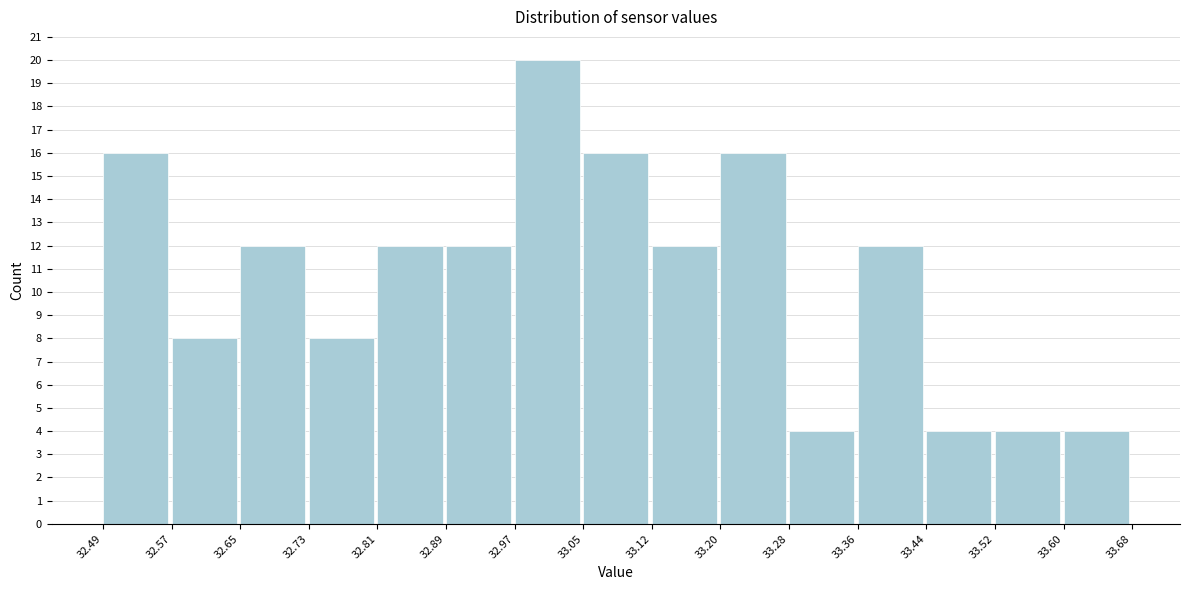

Reading left to right, transcribe this chart: for each bar, give the range it covers on the x-axis and its height. The values are not printed on the chart, so give them approximately, as read against the axis.

32.49 to 32.57: 16
32.57 to 32.65: 8
32.65 to 32.73: 12
32.73 to 32.81: 8
32.81 to 32.89: 12
32.89 to 32.97: 12
32.97 to 33.05: 20
33.05 to 33.12: 16
33.12 to 33.20: 12
33.20 to 33.28: 16
33.28 to 33.36: 4
33.36 to 33.44: 12
33.44 to 33.52: 4
33.52 to 33.60: 4
33.60 to 33.68: 4